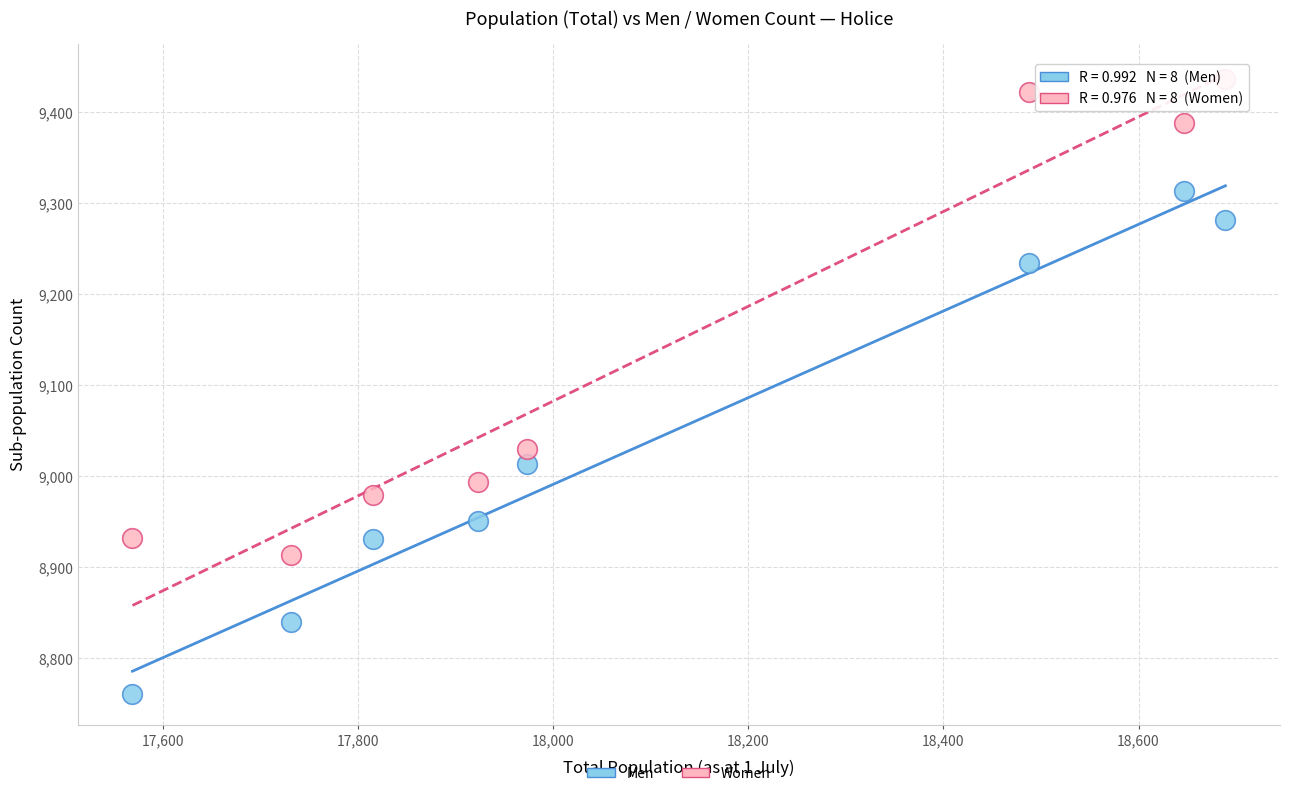

Across all series, what Y value is closest to 9099?

9030